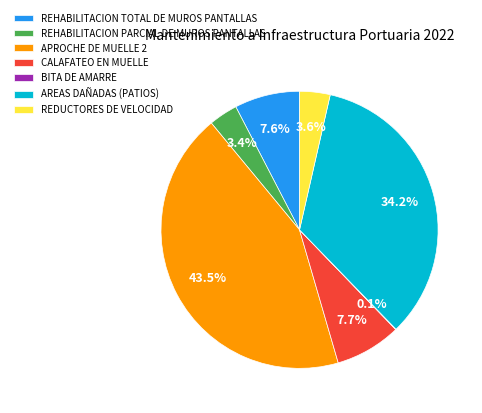

How much of the chart is everything except CALAFATEO EN MUELLE?

92.3%